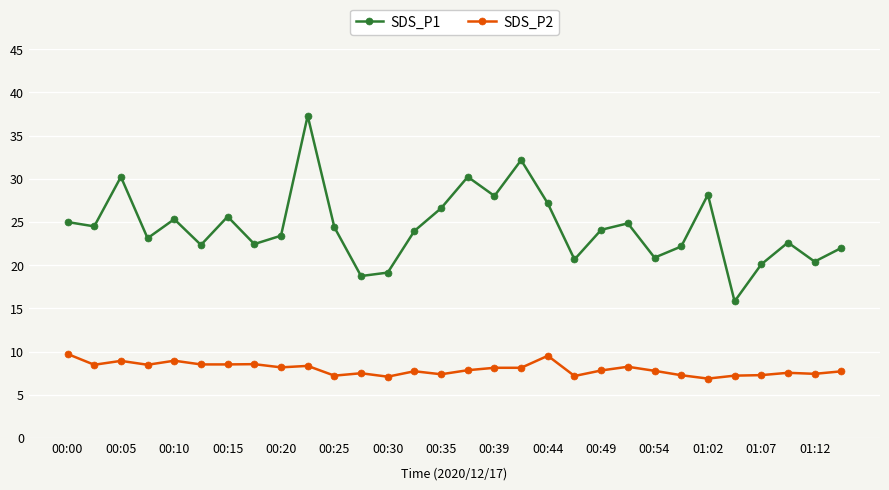

What is the minimum value shown in the chart?

6.9